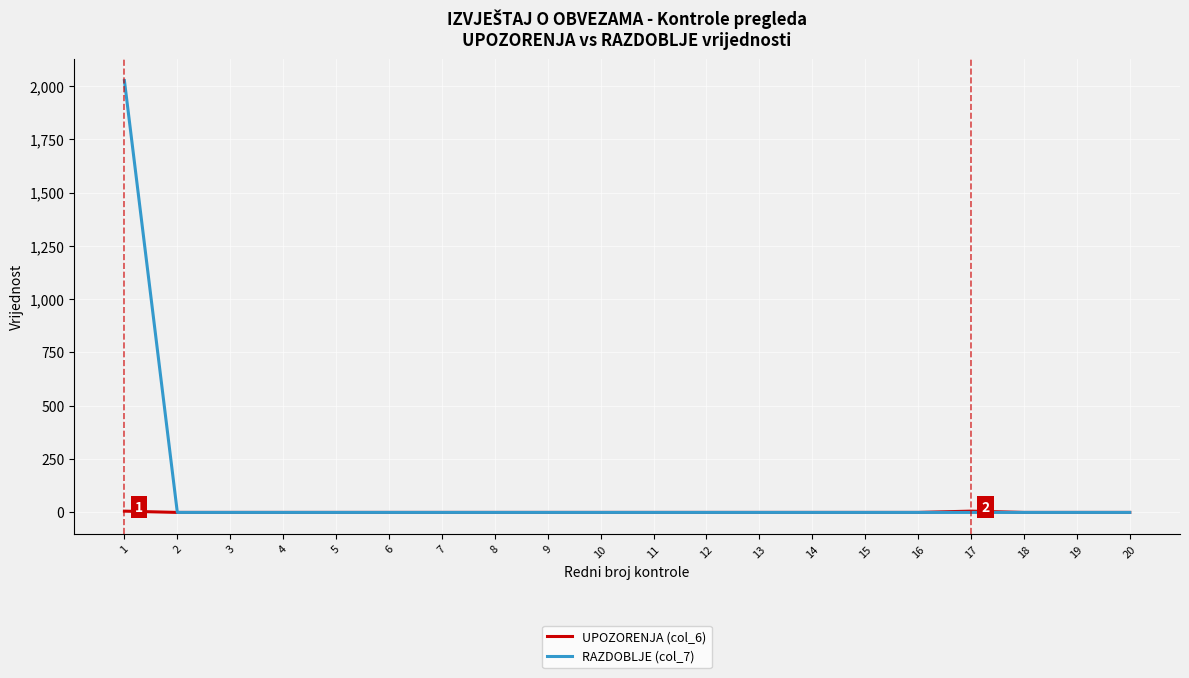

Which series has the largest range (max minus min)?

RAZDOBLJE (col_7)